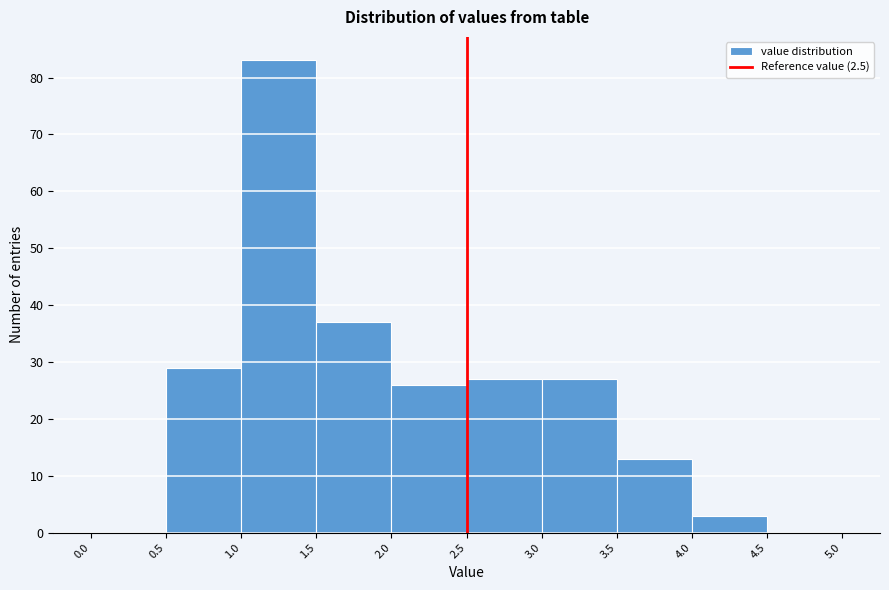

Over which range of the x-axis is the bar tallest?

1.0 to 1.5